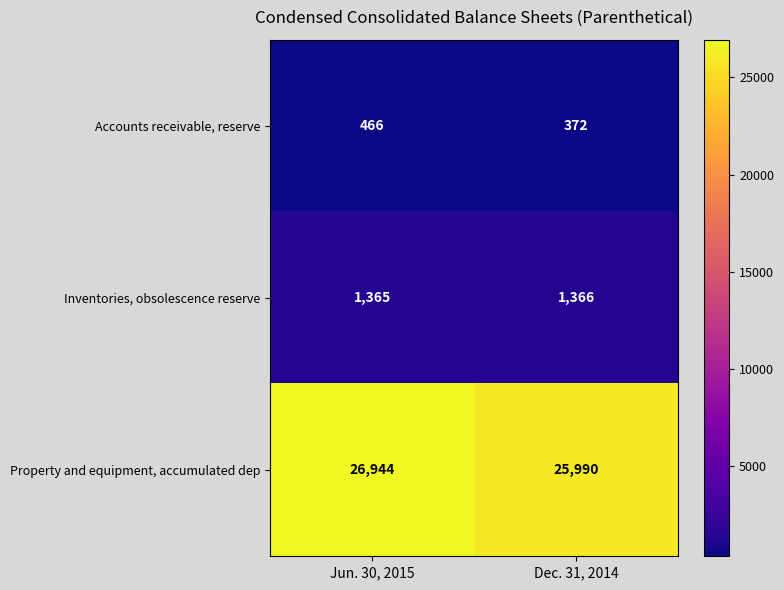

At Jun. 30, 2015, list the series in order from largest to smallest.

Property and equipment, accumulated dep, Inventories, obsolescence reserve, Accounts receivable, reserve